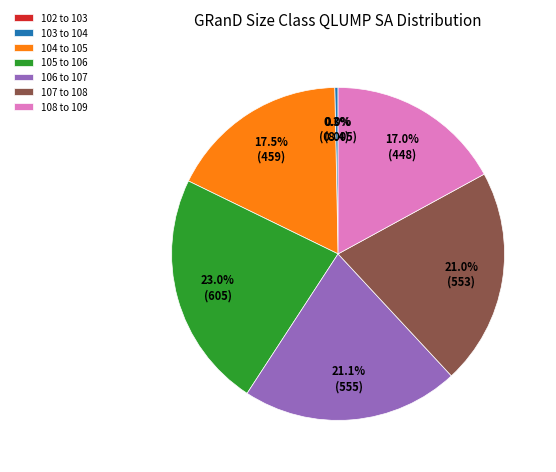

Combined, do 105 to 106 and 103 to 104 account for over 50%?

No